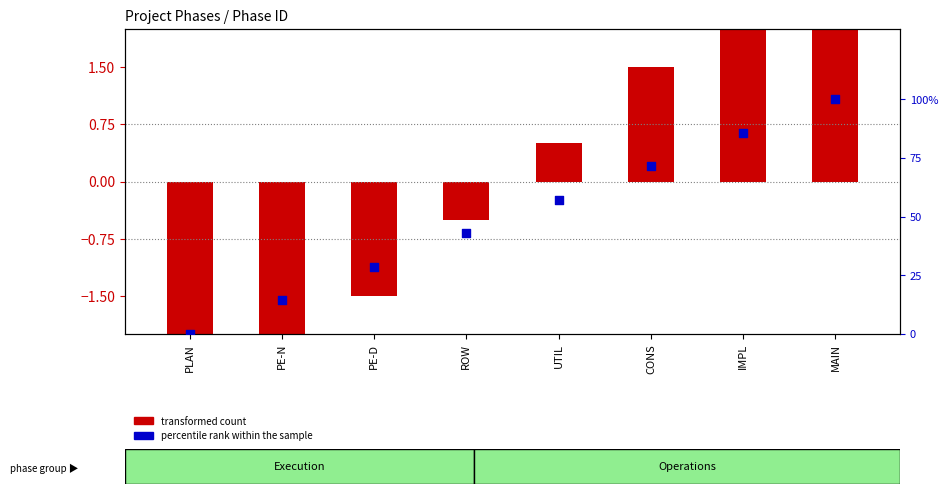

At which category is the sum across all series the highest?

MAIN